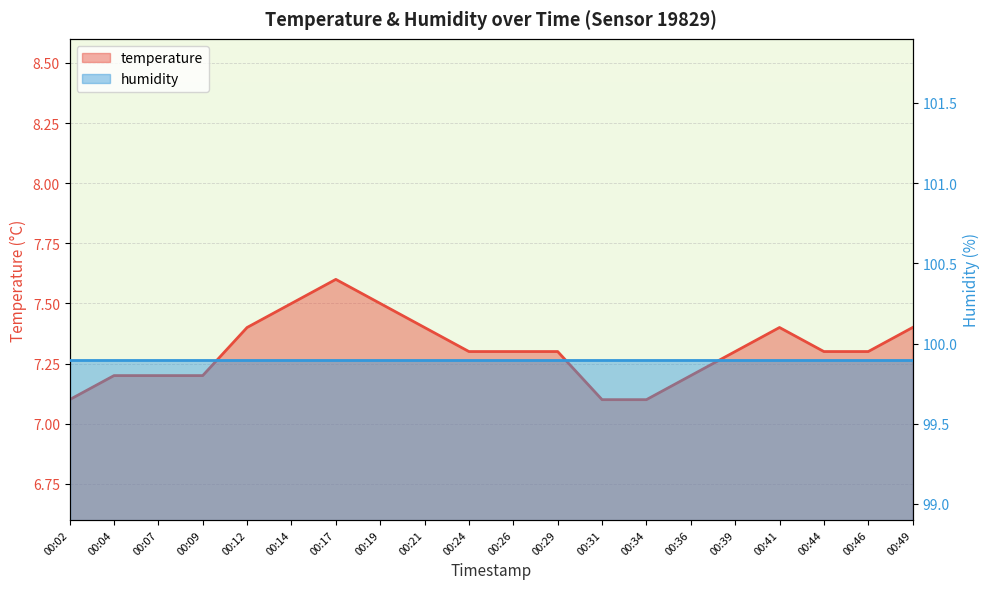

Reading right to left, extract all data points from this chart.

7.4	7.3	7.3	7.4	7.3	7.2	7.1	7.1	7.3	7.3	7.3	7.4	7.5	7.6	7.5	7.4	7.2	7.2	7.2	7.1